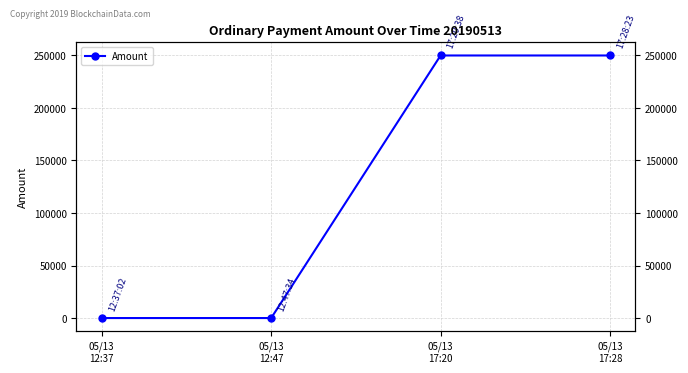

What is the minimum value shown in the chart?

109.0